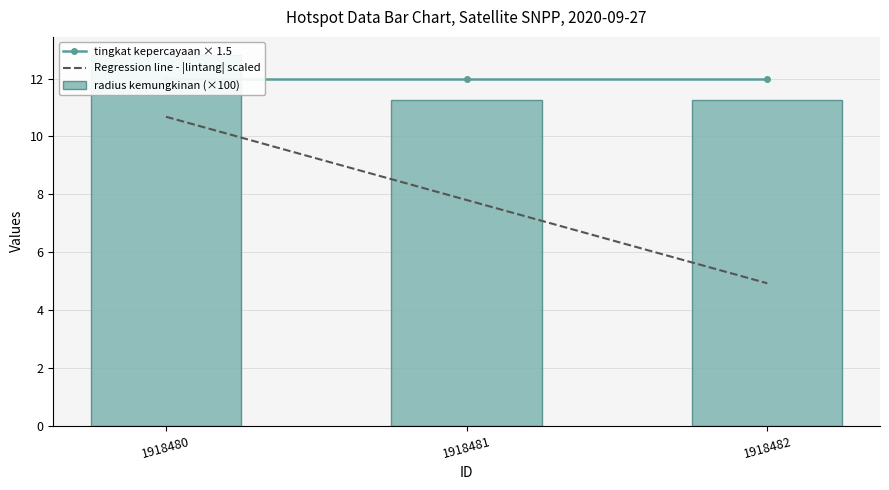

Which category has the highest value in the Regression line - |lintang| scaled series?

1918480